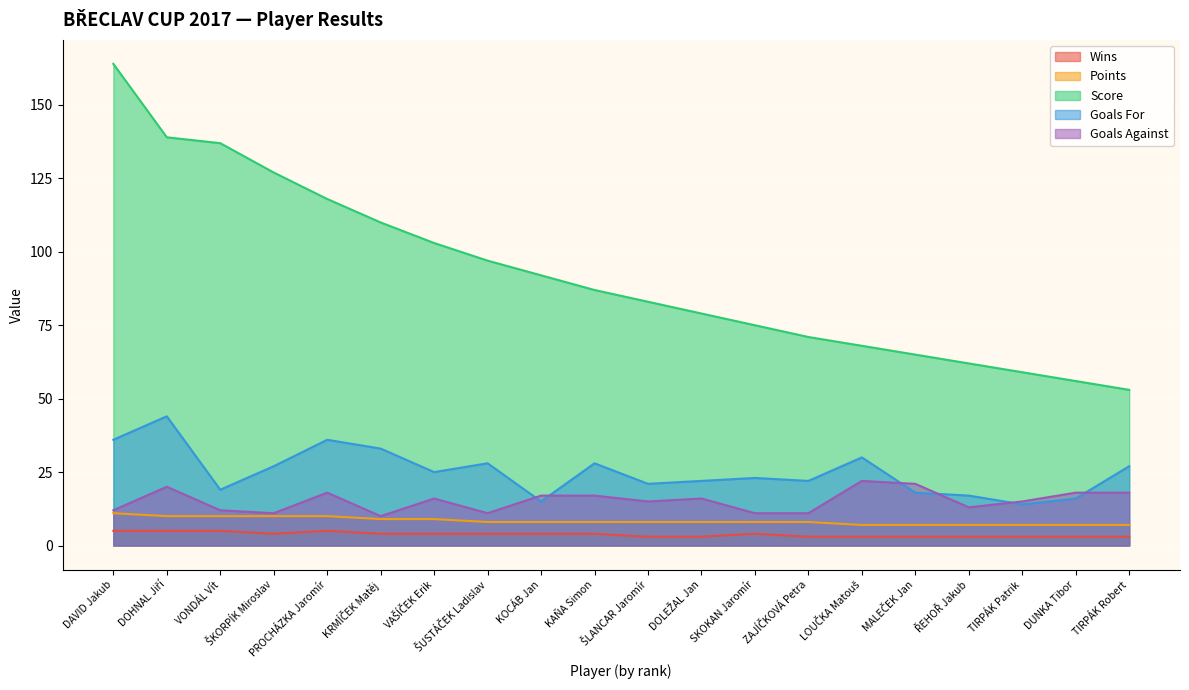

Between SKOKAN Jaromír and DUNKA Tibor, which is larger?

SKOKAN Jaromír